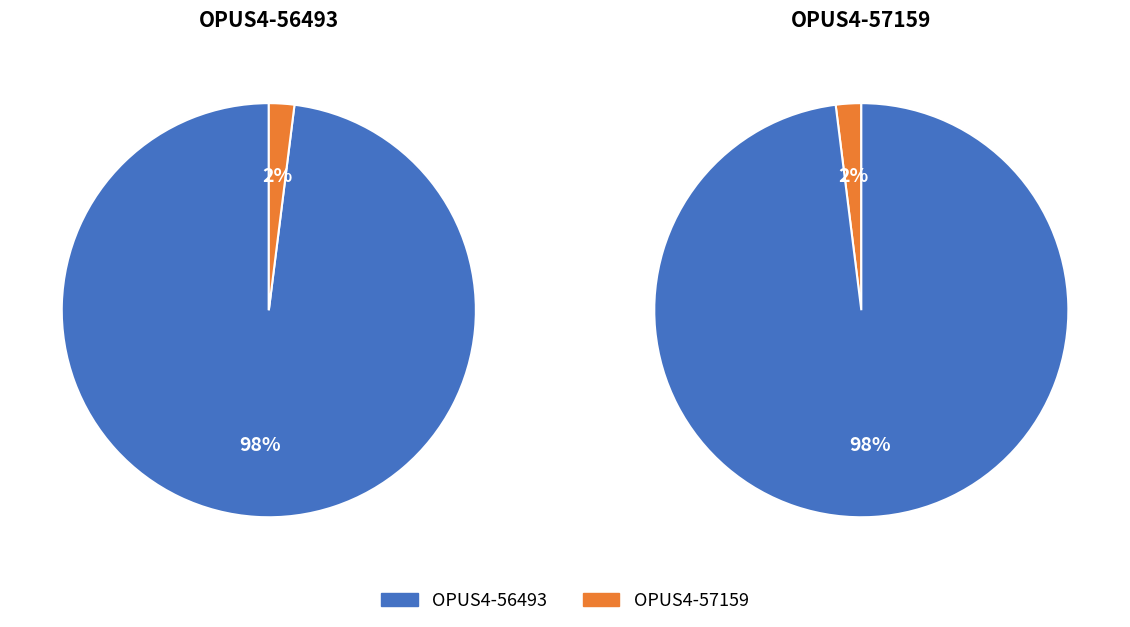

What percentage is NOT represented by OPUS4-57159?

98.0%